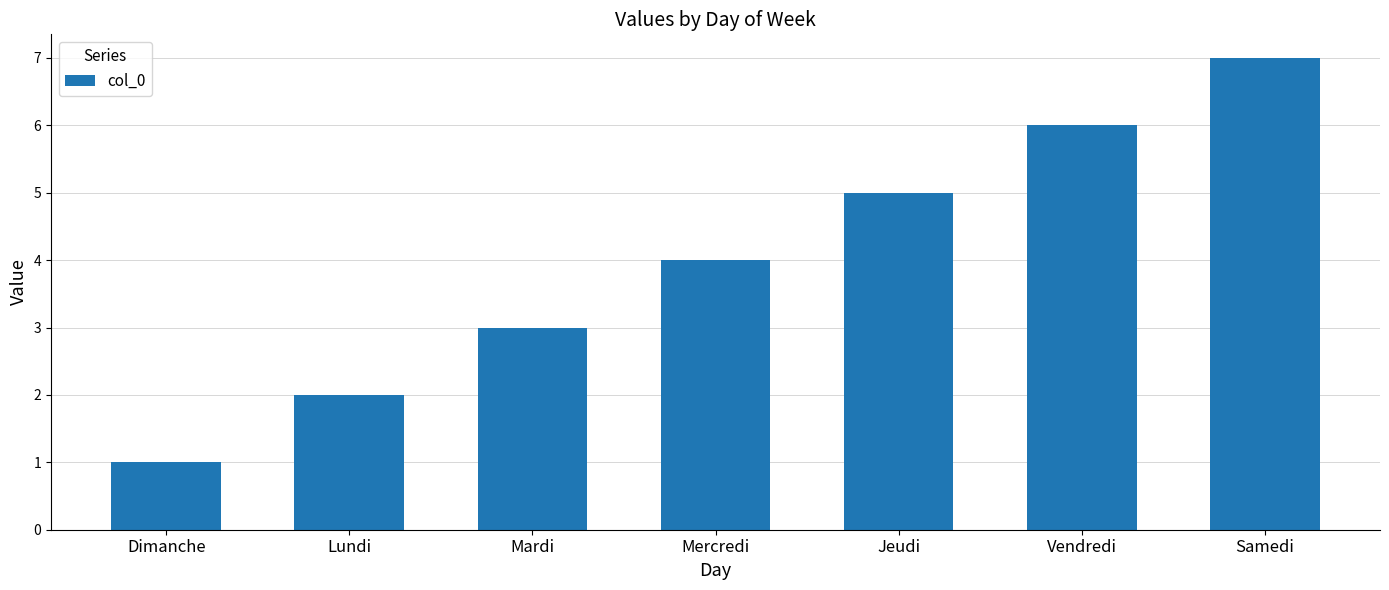

Rank the categories by value from lowest to highest.

Dimanche, Lundi, Mardi, Mercredi, Jeudi, Vendredi, Samedi